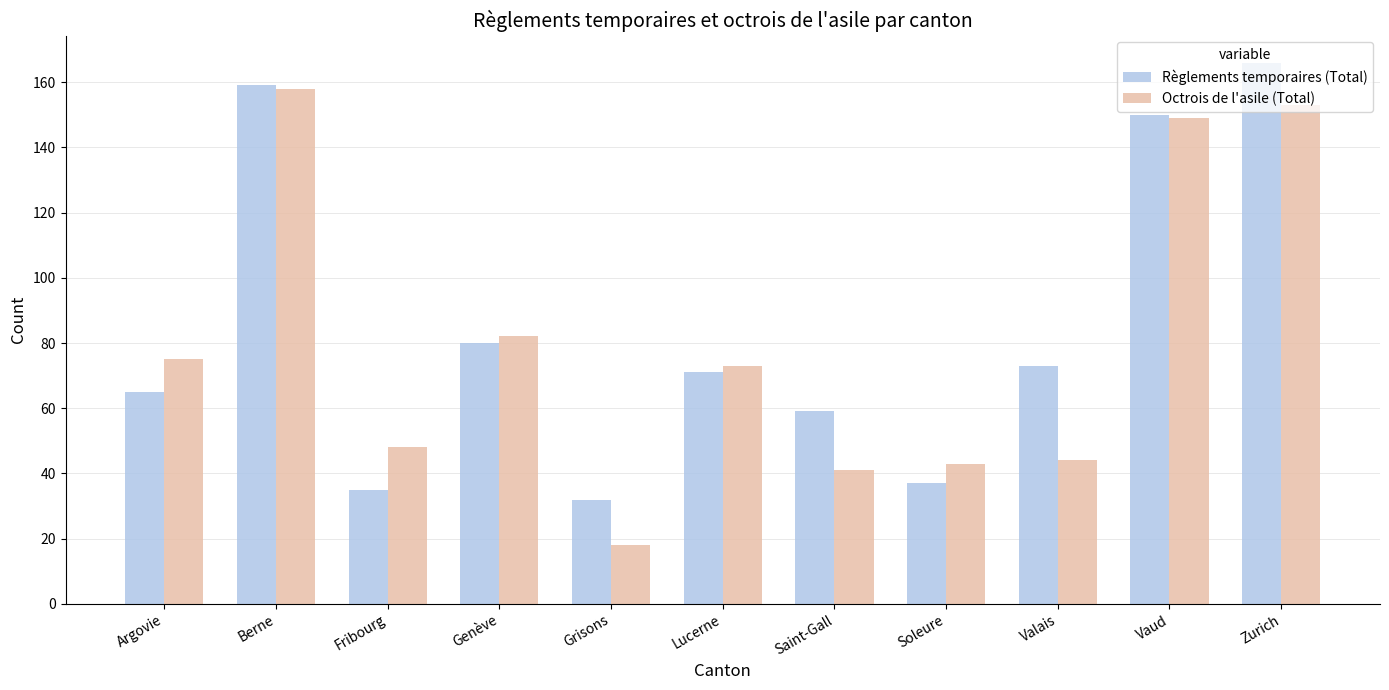

What is the label of the 11th bar from the right?

Argovie